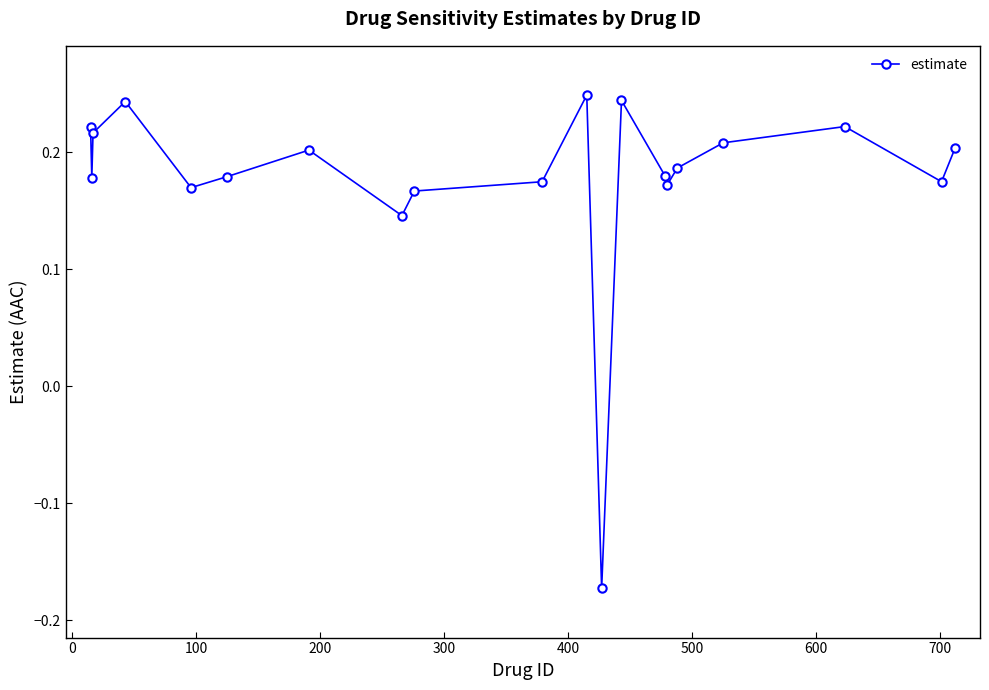

True or false: the data has more than 1 interior local peaks.

True